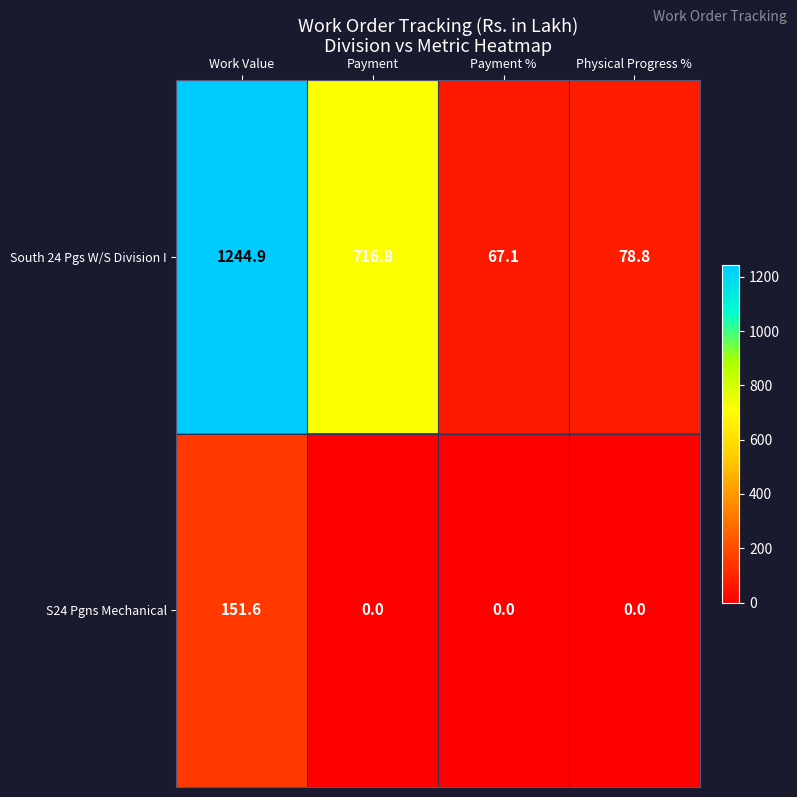

Between Work Value and Physical Progress %, which series saw the biggest shift?

South 24 Pgs W/S Division I